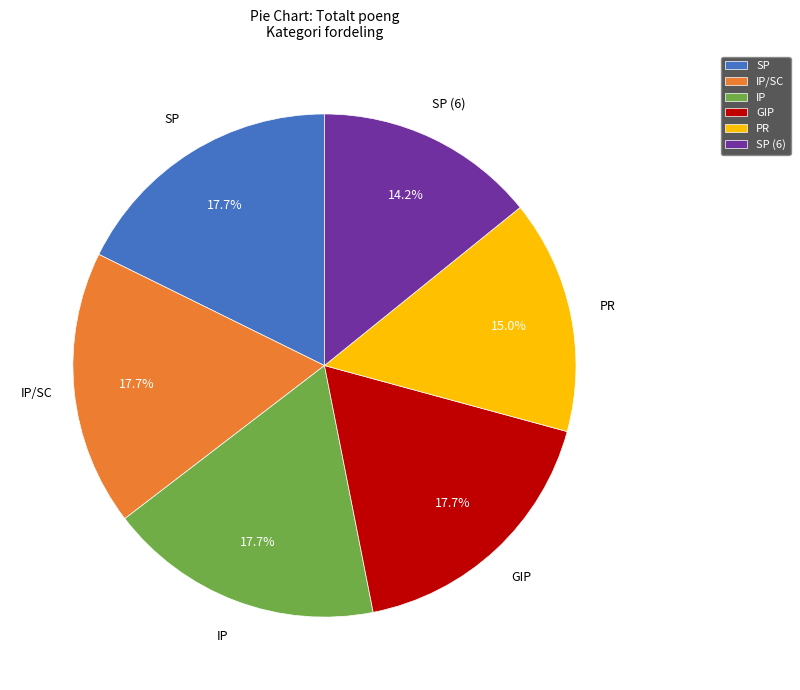

Does any single category account for the majority?

No